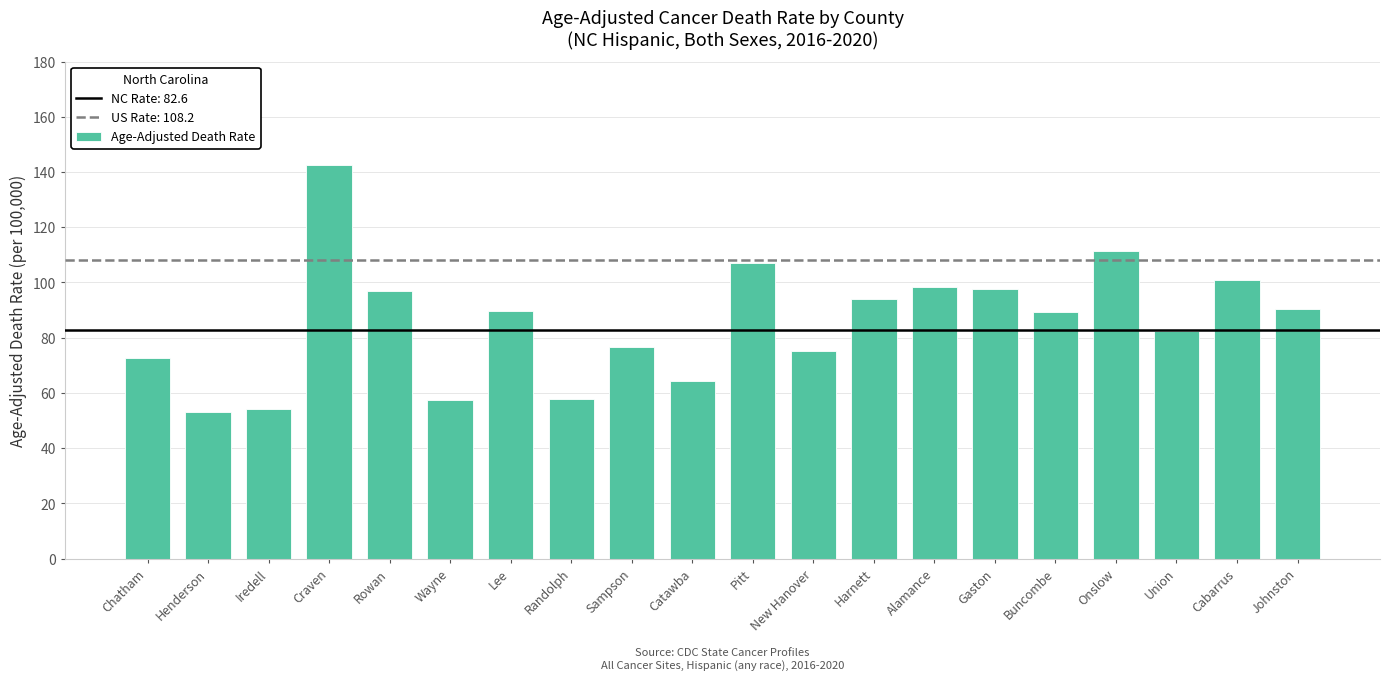

True or false: the data shows 40.0 at Chatham.

False